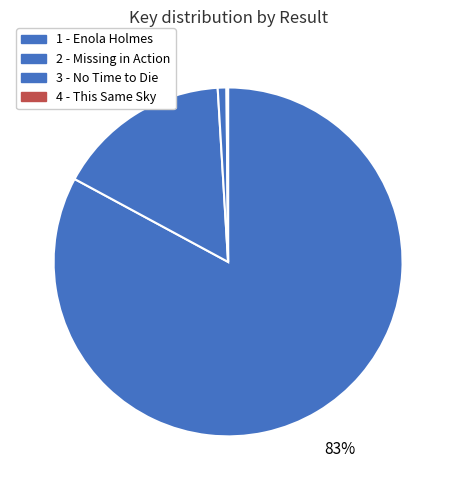

Is there a majority slice in this chart?

Yes